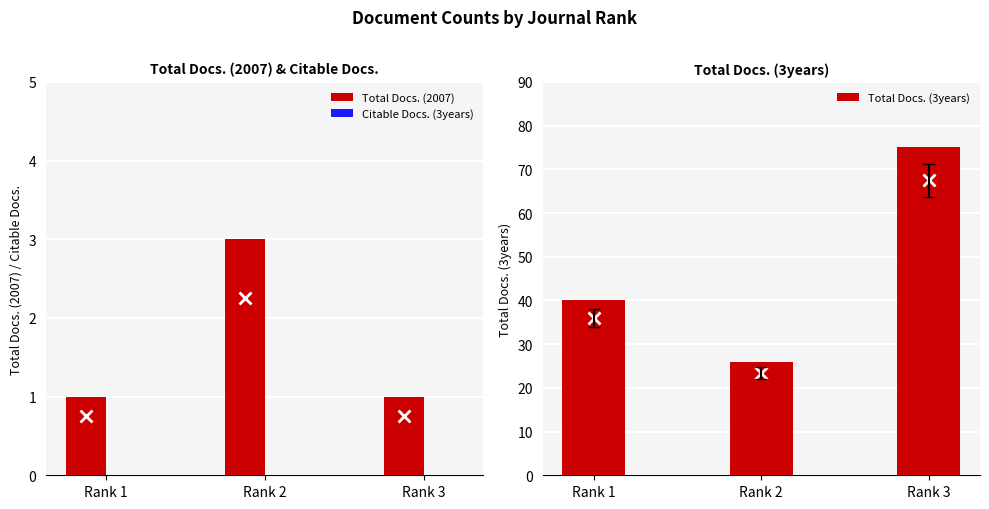

At which label does Total Docs. (3years) reach its peak?

Rank 3